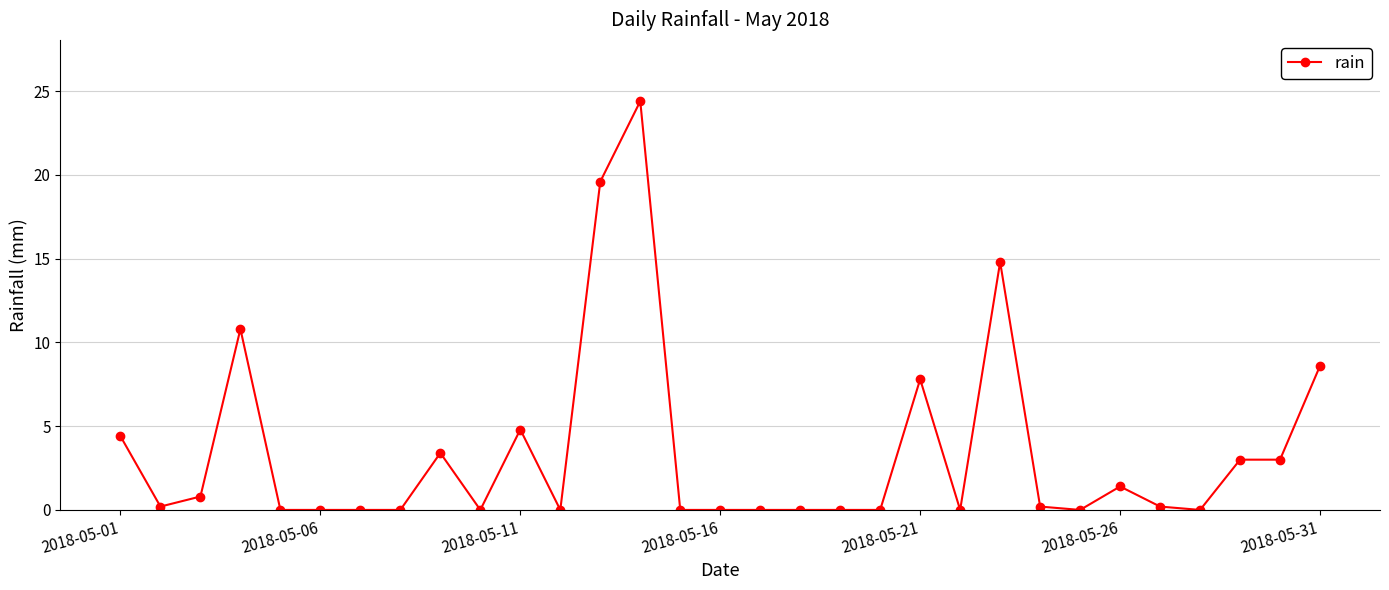

What is the value of the 26th point from the left?

1.4